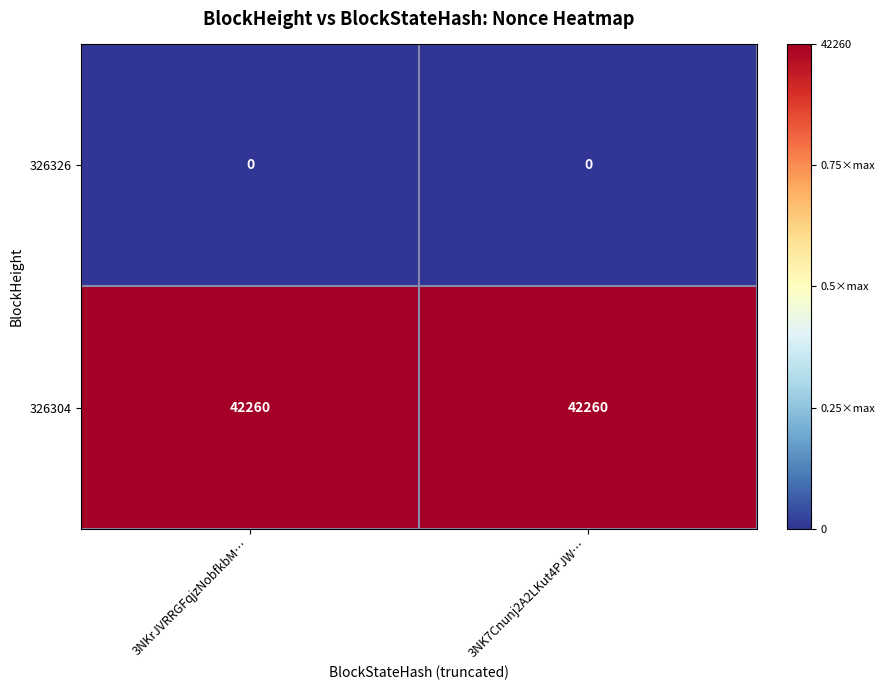

The value of 326326 at 3NK7Cnunj2A2LKut4PJW… is 0. True or false?

True